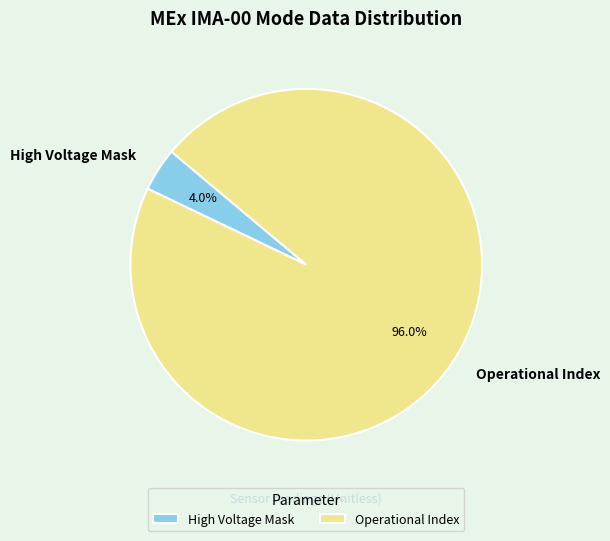

What is the largest slice in the pie chart?

Operational Index